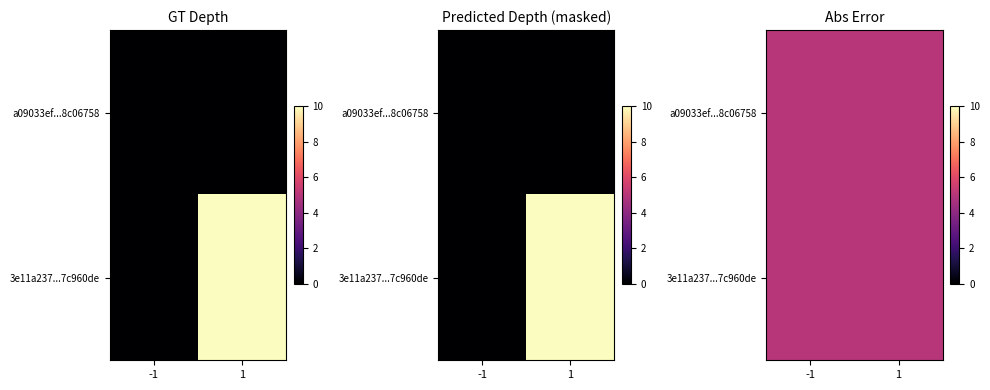

The value of 3e11a237bfe00c1fc086089bd44e70eb7c960de at io_index is 5. True or false?

False